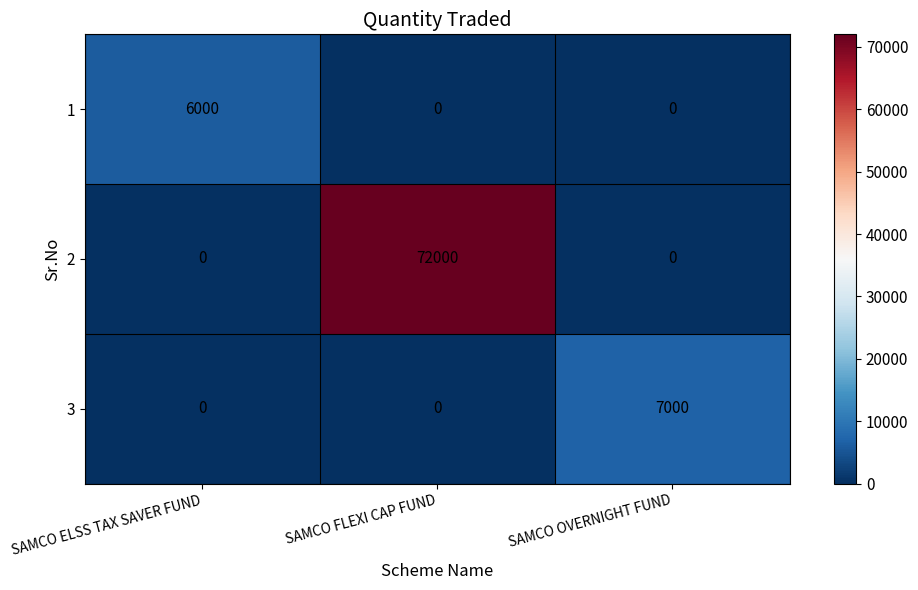

Is the value of 1 at SAMCO FLEXI CAP FUND greater than the value of 3 at SAMCO OVERNIGHT FUND?

No